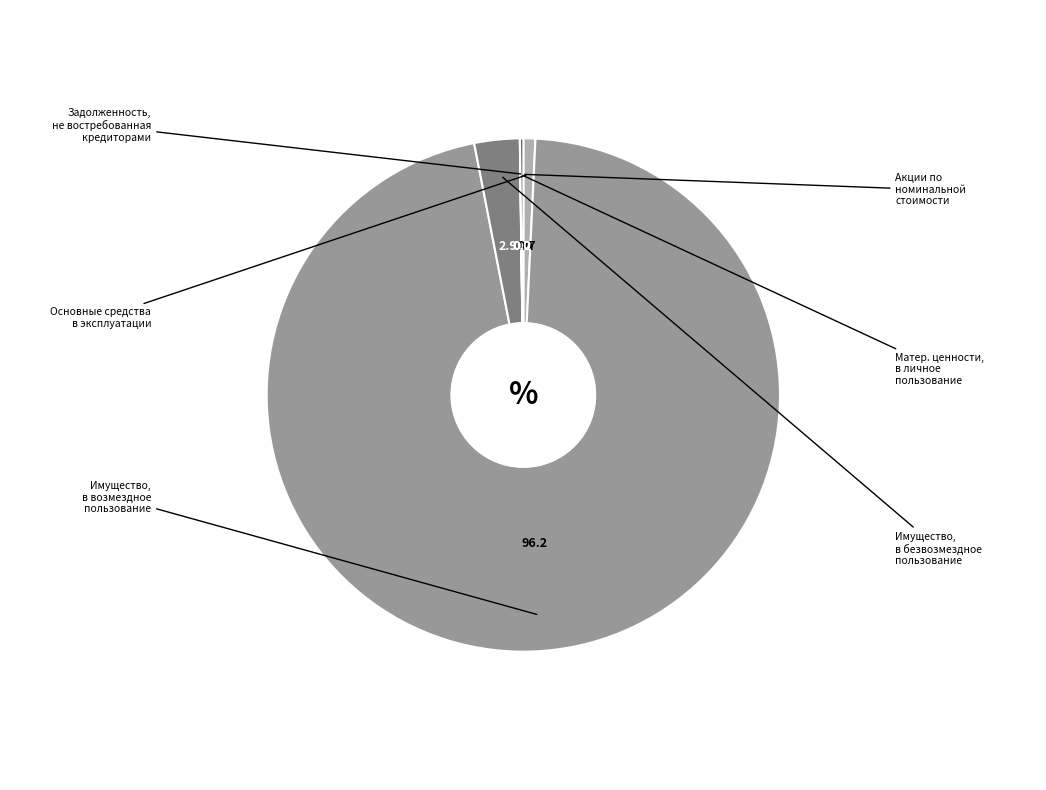

Is there any slice that represents more than half of the pie?

Yes